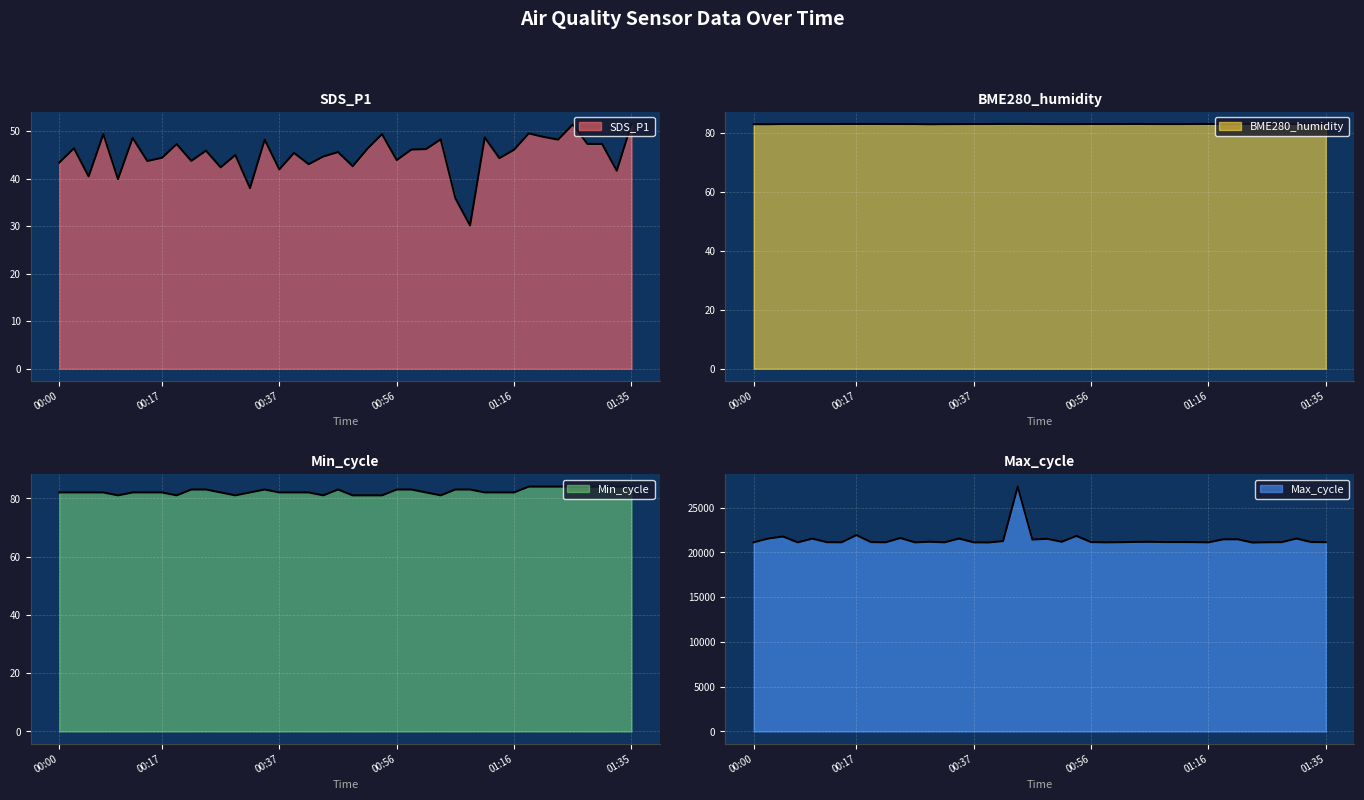

What is the difference between the Max_cycle values at 01:23 and 00:24?

503.0